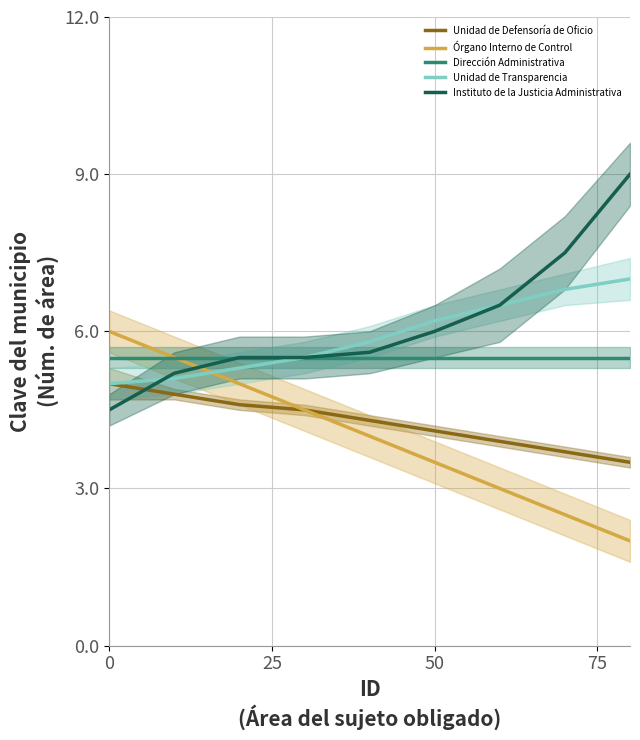

True or false: Órgano Interno de Control and Instituto de la Justicia Administrativa cross at least once.

True